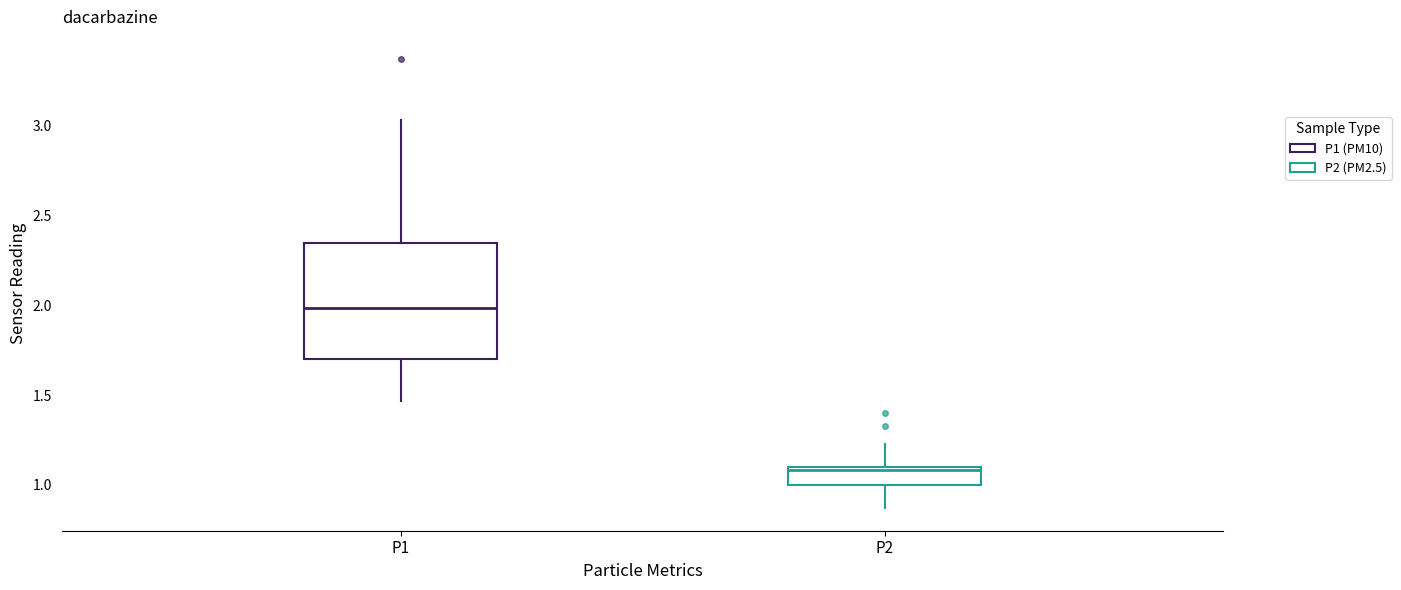

Comparing the boxes themselves (not the whiskers), which one is the tallest?

P1